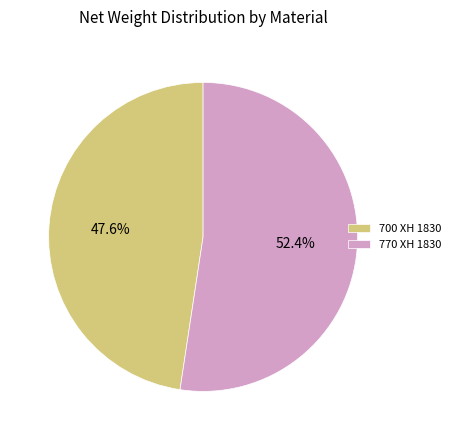

Which category has the smallest portion of the pie?

700 XH 1830